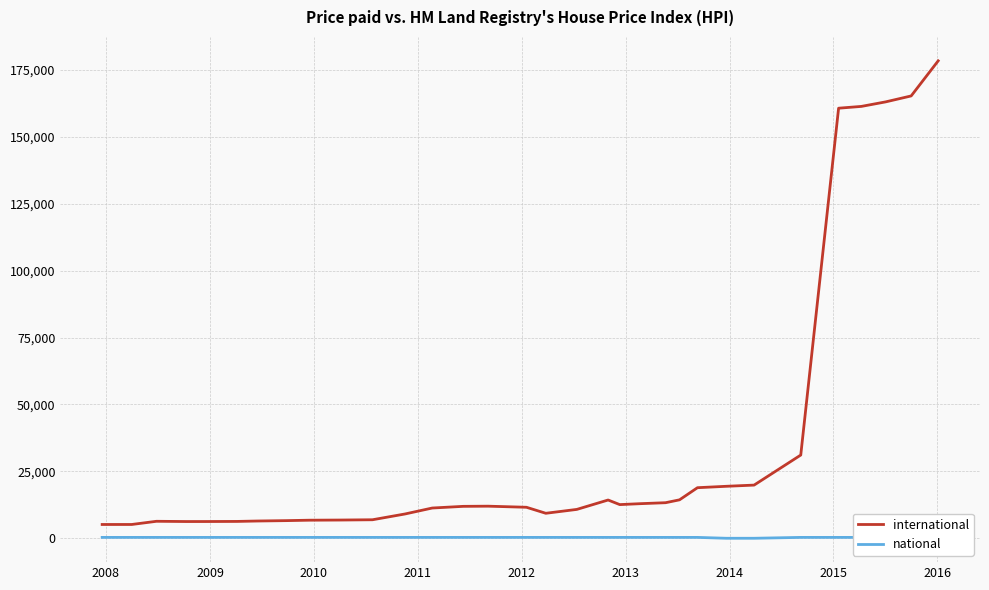

Does the chart have visible grid lines?

Yes